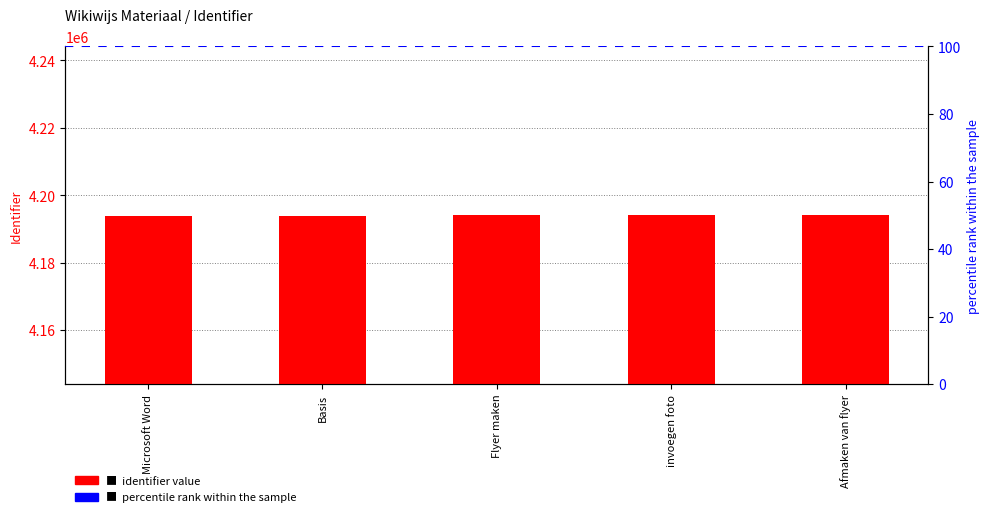

Where does the data first go above 4194055?

Flyer maken